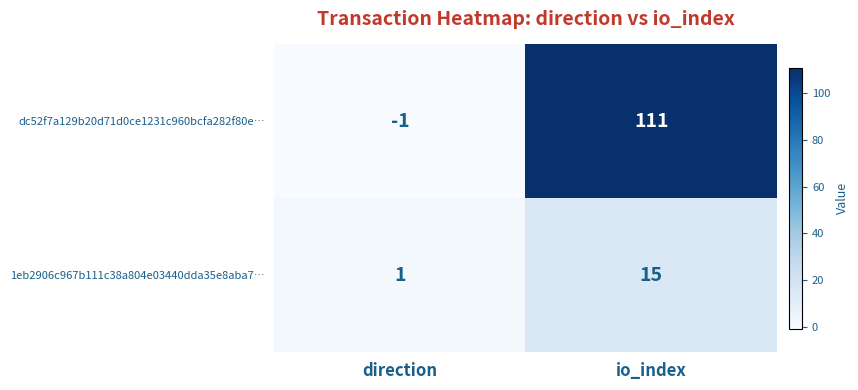

Which series changed the most between direction and io_index?

dc52f7a129b20d71d0ce1231c960bcfa282f80e…